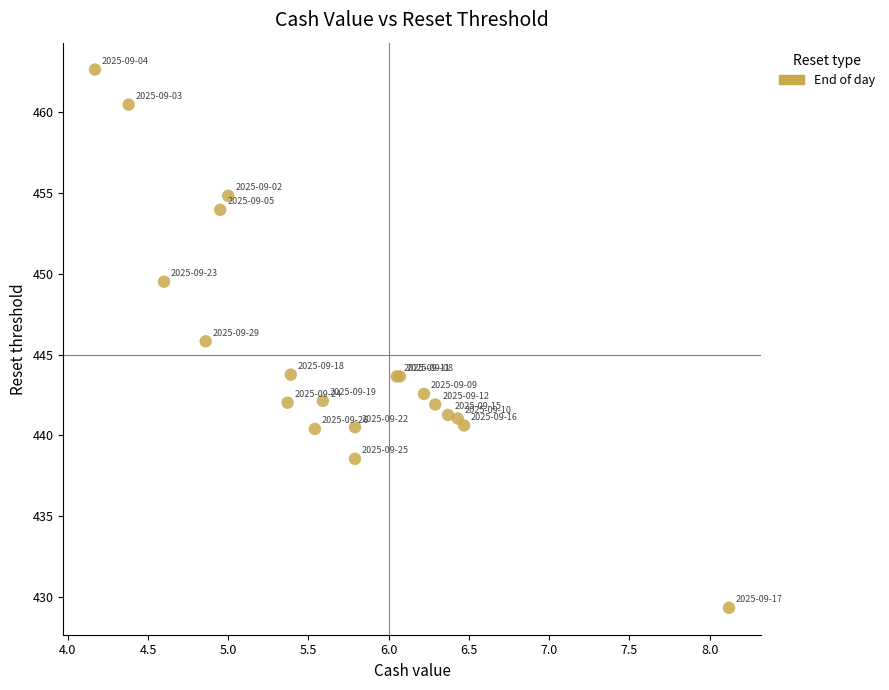

What Y value in the scatter plot is closest to 445?

445.8